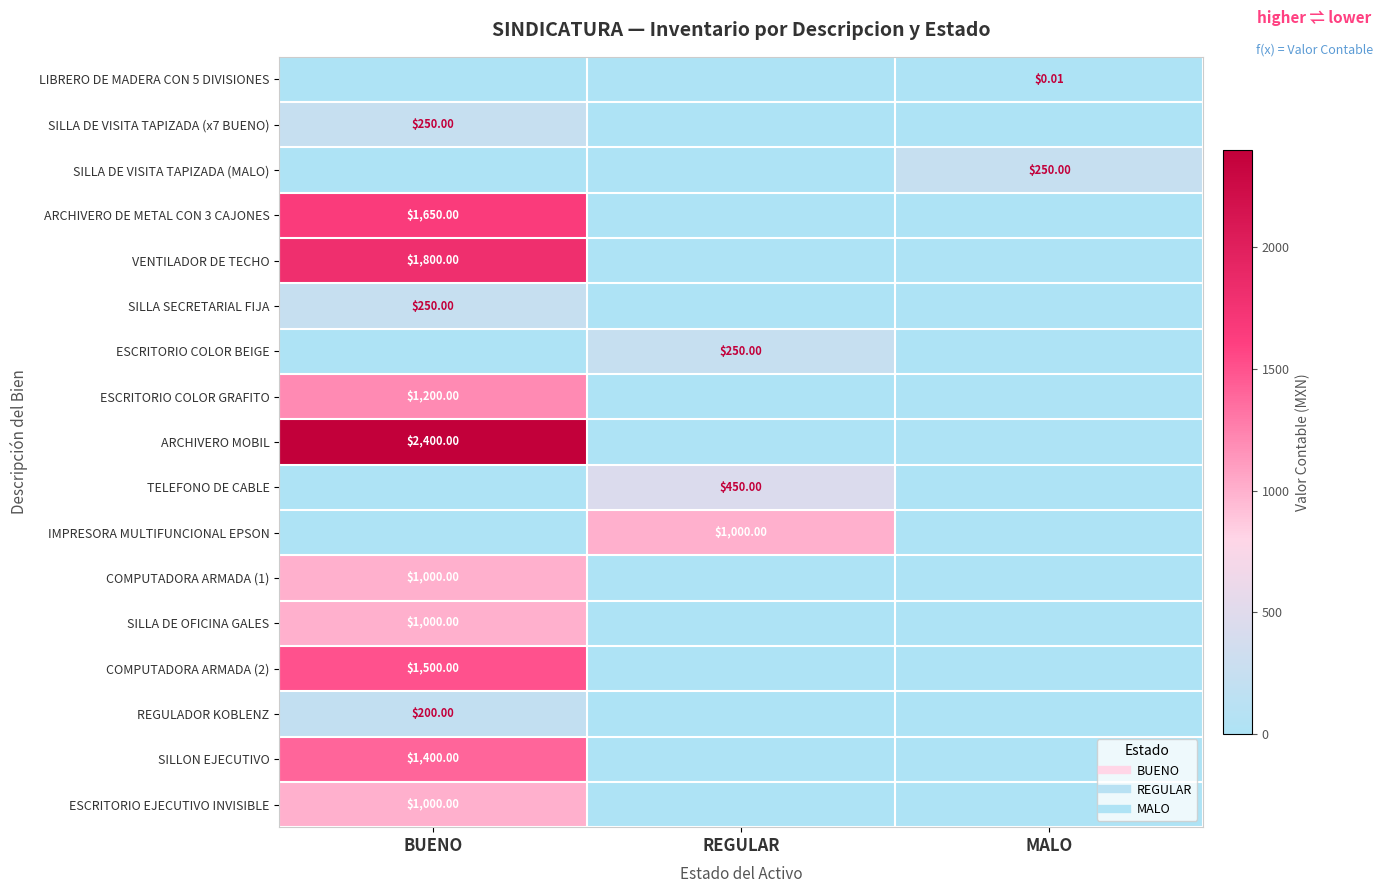

Which series has the largest range (max minus min)?

ARCHIVERO MOBIL